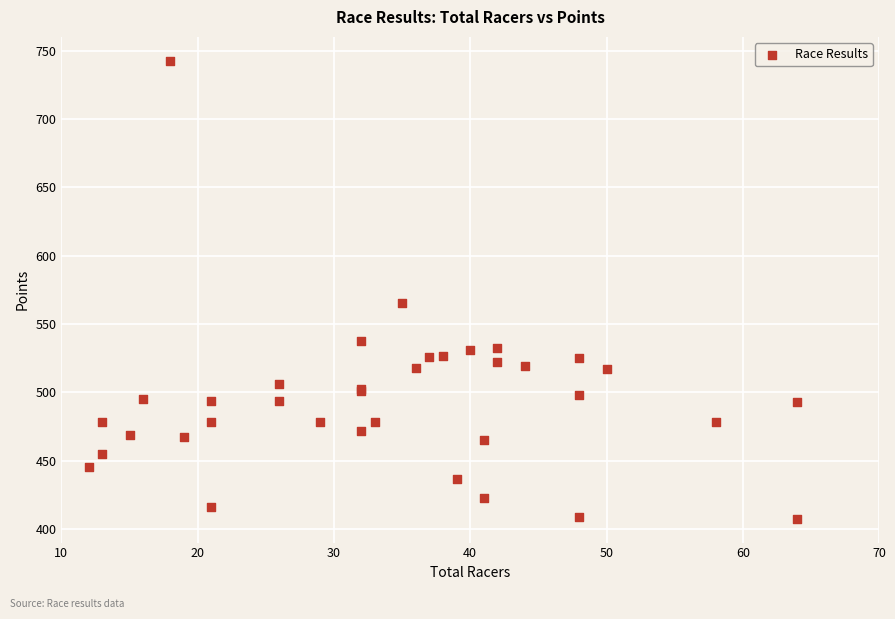

What Y value in the scatter plot is closest to 574?

565.6